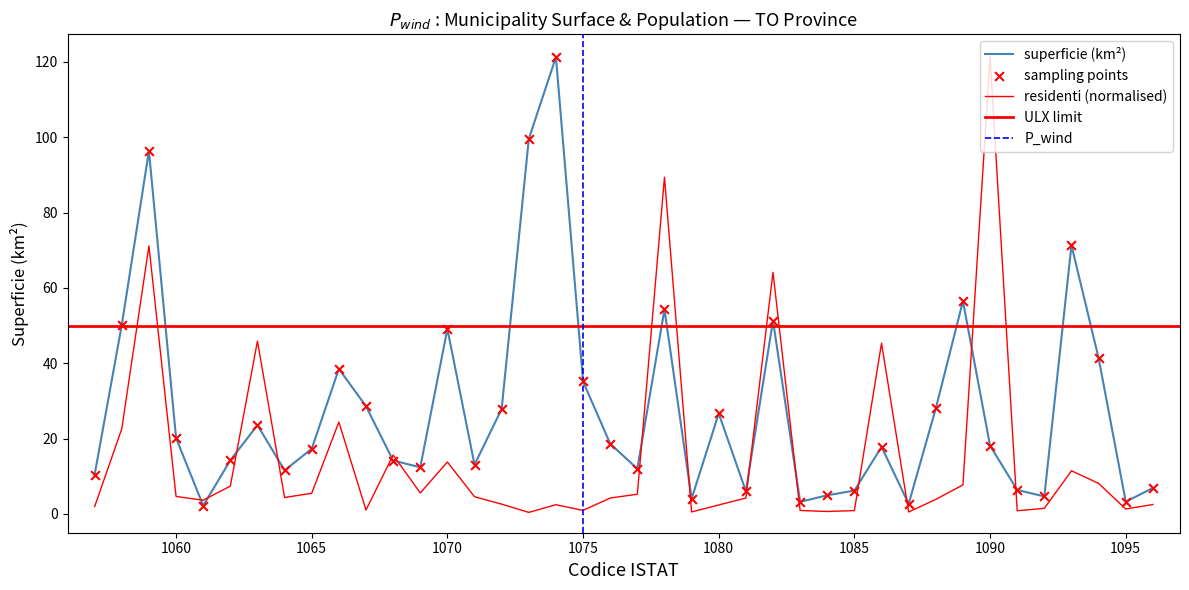

Which series reaches the maximum Y coordinate?

superficie